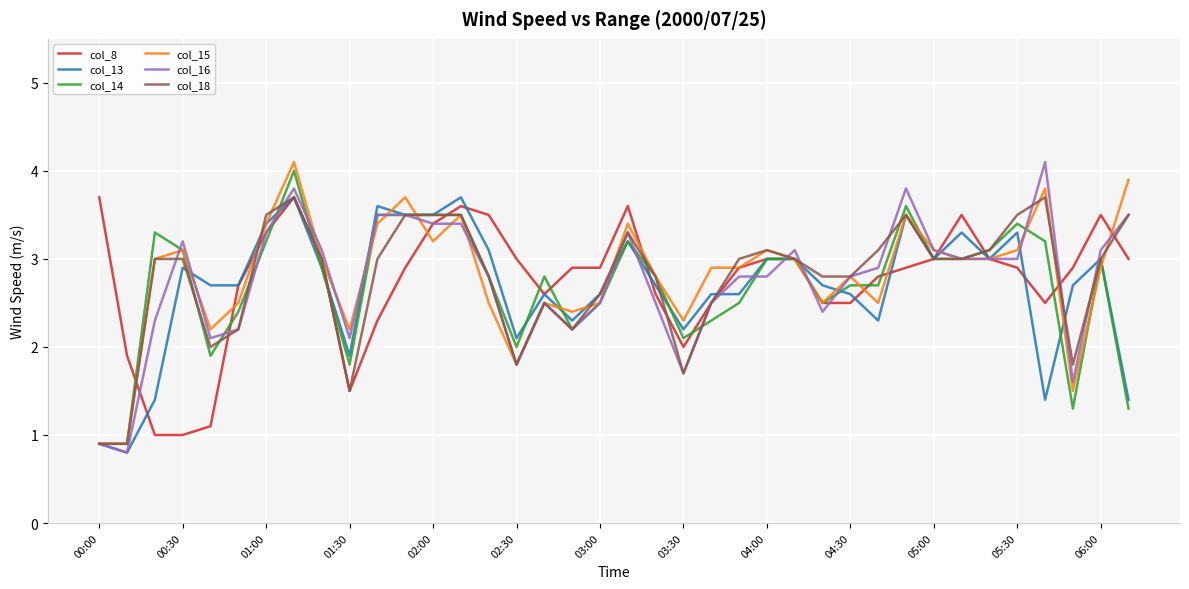

Reading left to right, extract all data points from this chart.

col_8: 3.7	1.9	1.0	1.0	1.1	2.7	3.3	3.7	3.0	1.5	2.3	2.9	3.4	3.6	3.5	3.0	2.6	2.9	2.9	3.6	2.6	2.0	2.5	2.9	3.0	3.0	2.5	2.5	2.8	2.9	3.0	3.5	3.0	2.9	2.5	2.9	3.5	3.0
col_13: 0.9	0.8	1.4	2.9	2.7	2.7	3.4	3.7	2.9	1.9	3.6	3.5	3.5	3.7	3.1	2.1	2.6	2.3	2.6	3.2	2.7	2.2	2.6	2.6	3.0	3.0	2.7	2.6	2.3	3.5	3.0	3.3	3.0	3.3	1.4	2.7	3.0	1.4
col_14: 0.9	0.9	3.3	3.1	1.9	2.4	3.2	4.0	2.9	1.8	3.5	3.5	3.5	3.5	2.8	2.0	2.8	2.2	2.5	3.2	2.8	2.1	2.3	2.5	3.0	3.0	2.5	2.7	2.7	3.6	3.0	3.0	3.1	3.4	3.2	1.3	3.0	1.3
col_15: 0.9	0.9	3.0	3.1	2.2	2.5	3.4	4.1	3.0	2.2	3.4	3.7	3.2	3.5	2.5	1.8	2.5	2.4	2.5	3.4	2.8	2.3	2.9	2.9	3.1	3.0	2.5	2.8	2.5	3.5	3.1	3.0	3.0	3.1	3.8	1.5	2.9	3.9
col_16: 0.9	0.8	2.3	3.2	2.1	2.2	3.3	3.8	3.1	2.1	3.5	3.5	3.4	3.4	2.8	1.8	2.5	2.2	2.5	3.3	2.5	1.7	2.5	2.8	2.8	3.1	2.4	2.8	2.9	3.8	3.1	3.0	3.0	3.0	4.1	1.6	3.1	3.5
col_18: 0.9	0.9	3.0	3.0	2.0	2.2	3.5	3.7	3.0	1.5	3.0	3.5	3.5	3.5	2.8	1.8	2.5	2.2	2.6	3.3	2.8	1.7	2.5	3.0	3.1	3.0	2.8	2.8	3.1	3.5	3.0	3.0	3.1	3.5	3.7	1.8	3.0	3.5